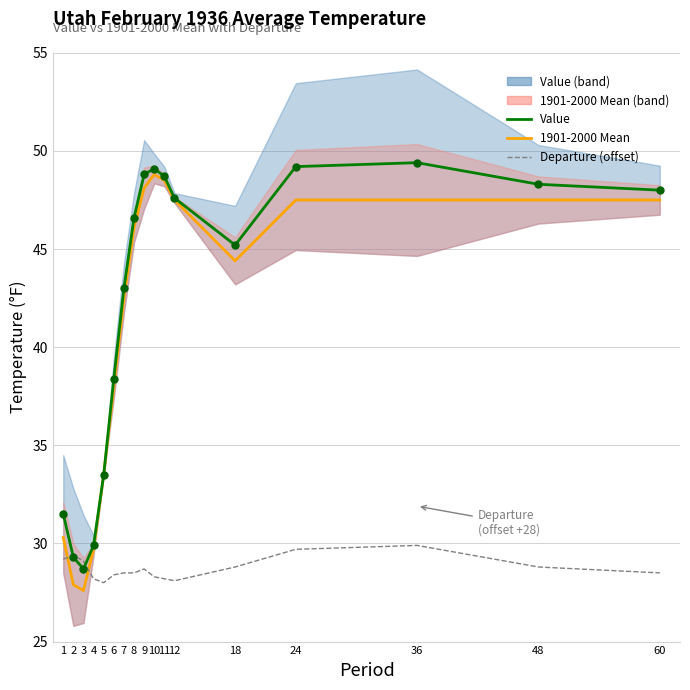

What is the total value across all series at 6?

104.8